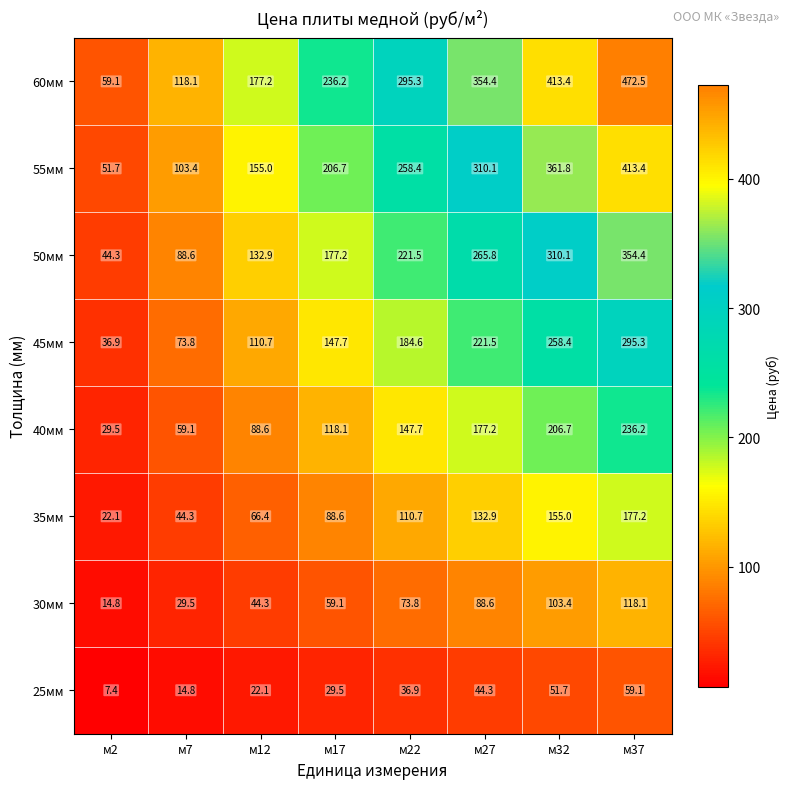

Where does the 35мм series first go above 110?

м22